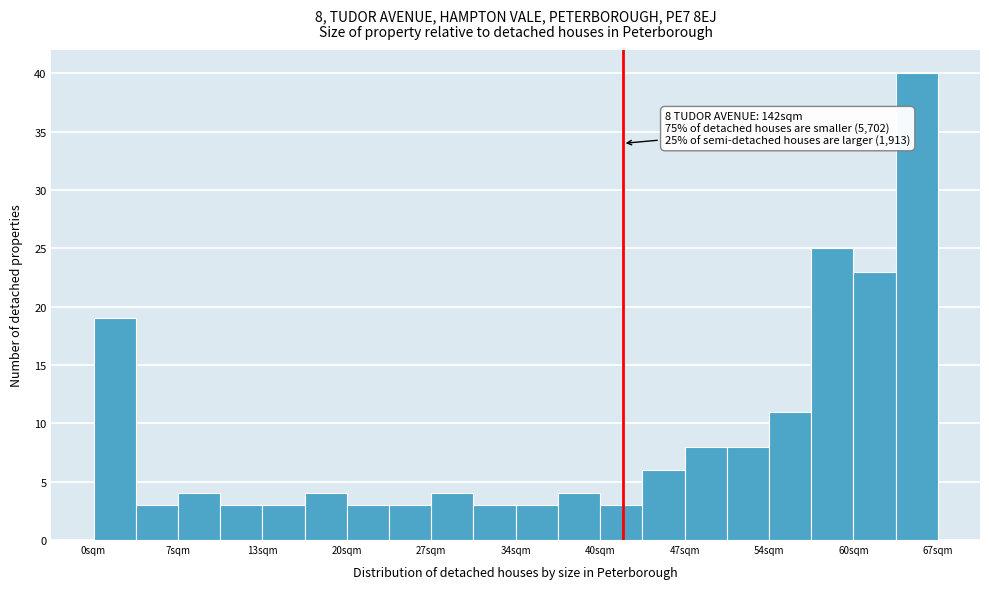

Around what value on the x-axis is the tallest bar? Give the approximate position of its centre, as read against the axis.

65